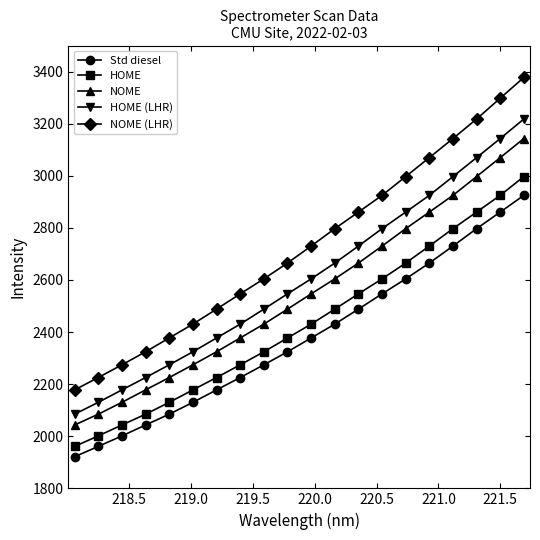

What is the value of the NOME (LHR) point at the 8th from the left?

2546.7